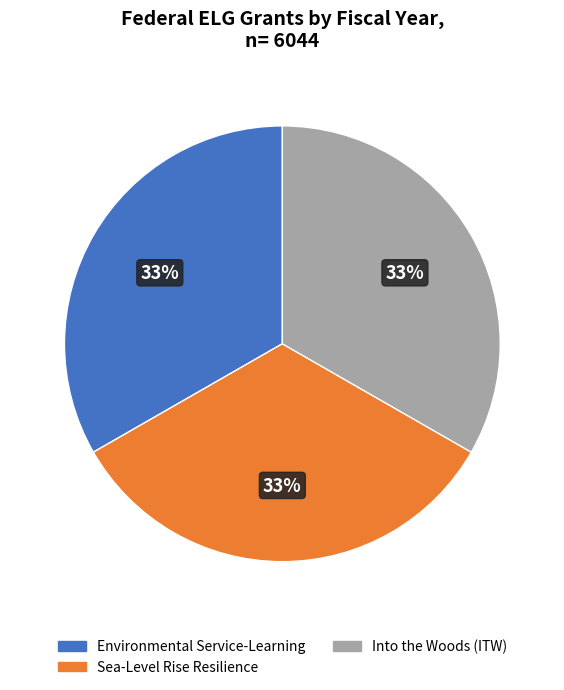

Is there any slice that represents more than half of the pie?

No